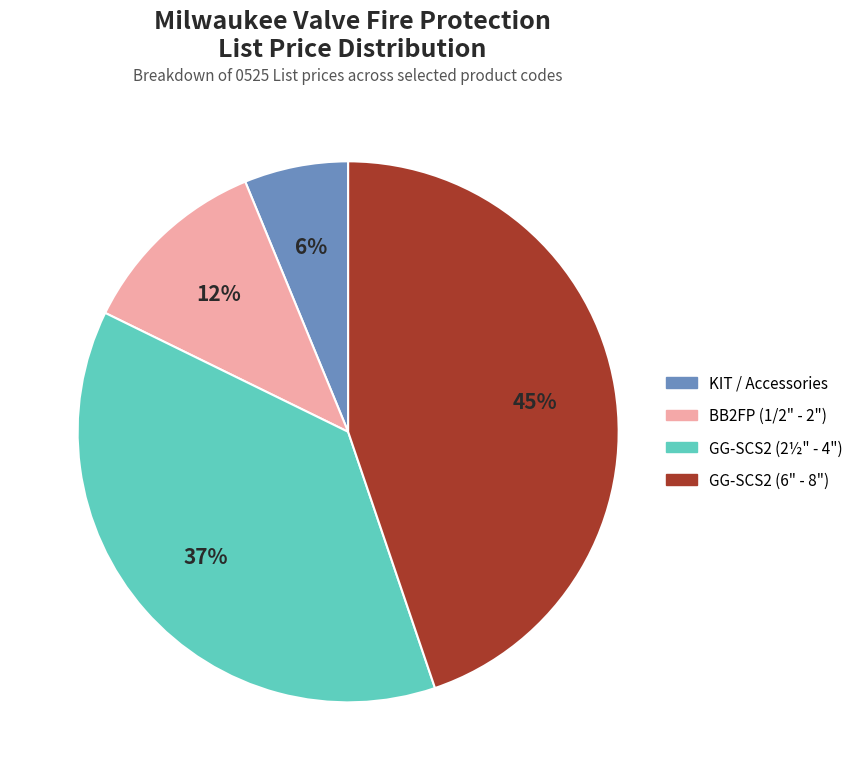

Is there a majority slice in this chart?

No